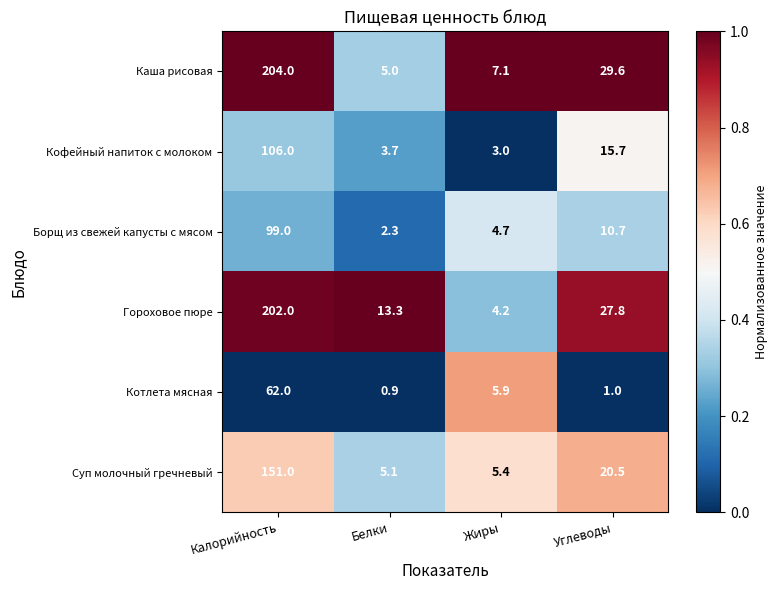

At which category is the sum across all series the highest?

Калорийность